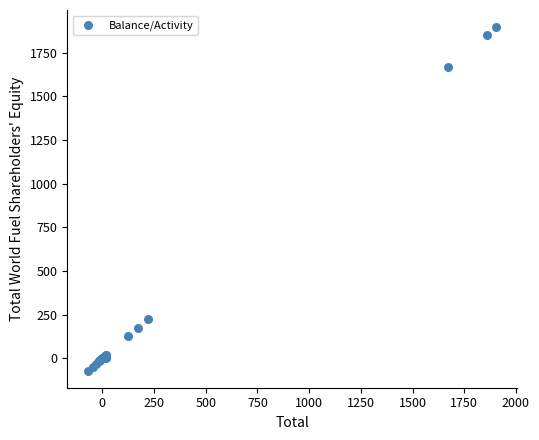

What Y value in the scatter plot is closest to 912?

224.5